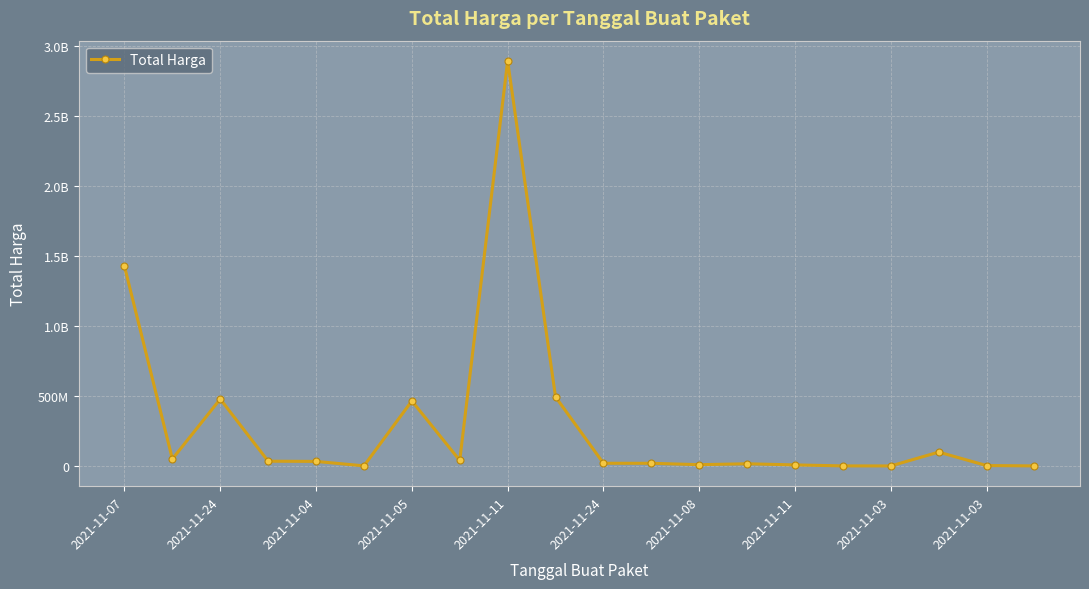

What is the sum of all values?

6081172485